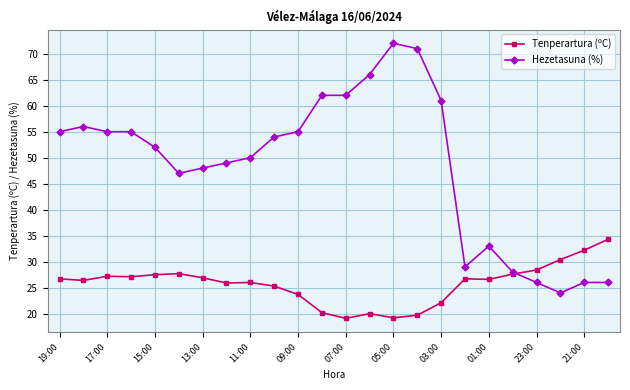

True or false: Hezetasuna (%) has more than 1 interior local peaks.

True